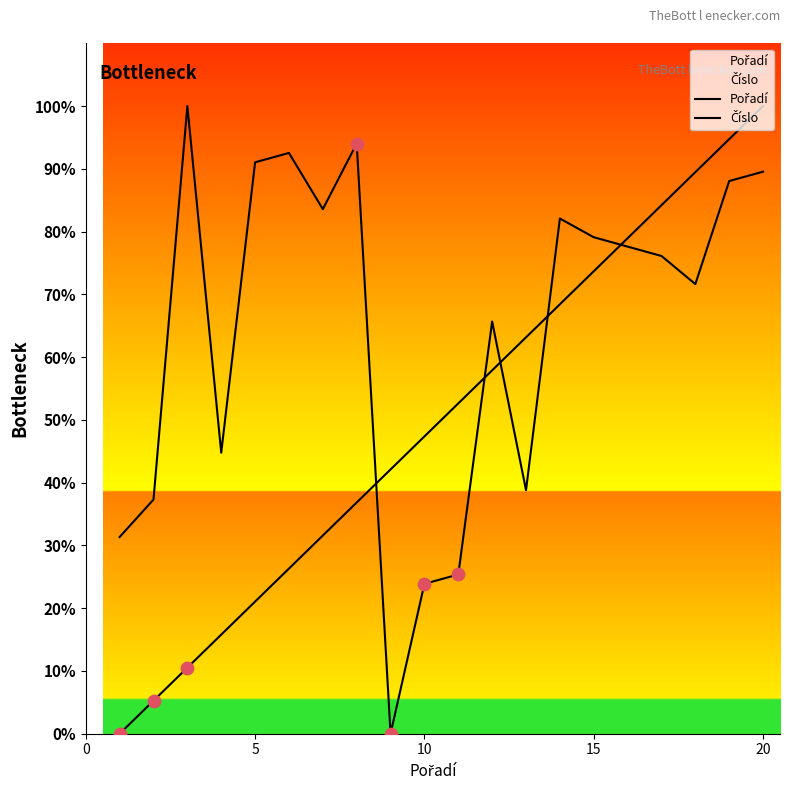

Which series has the largest Y range (max minus min)?

Pořadí